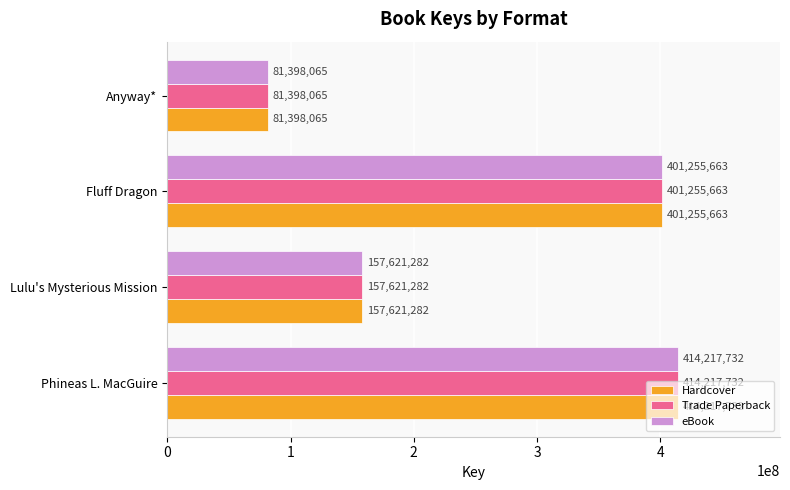

What is the difference between the Hardcover values at Phineas L. MacGuire and Anyway*?

332819667